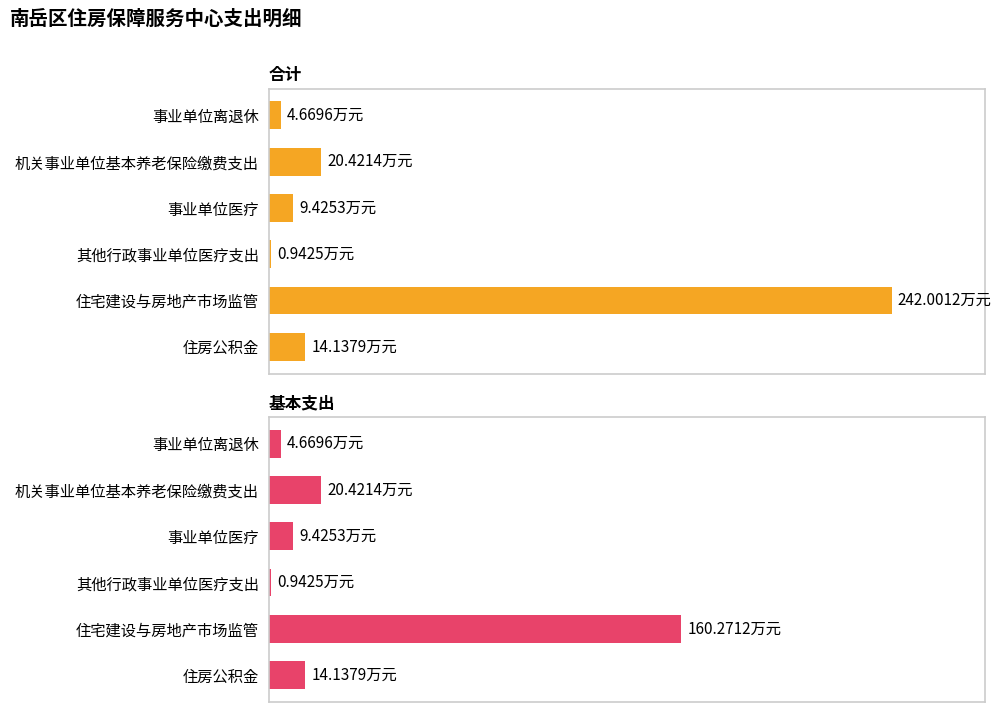

What is the approximate value of 合计 at 事业单位离退休?

4.7